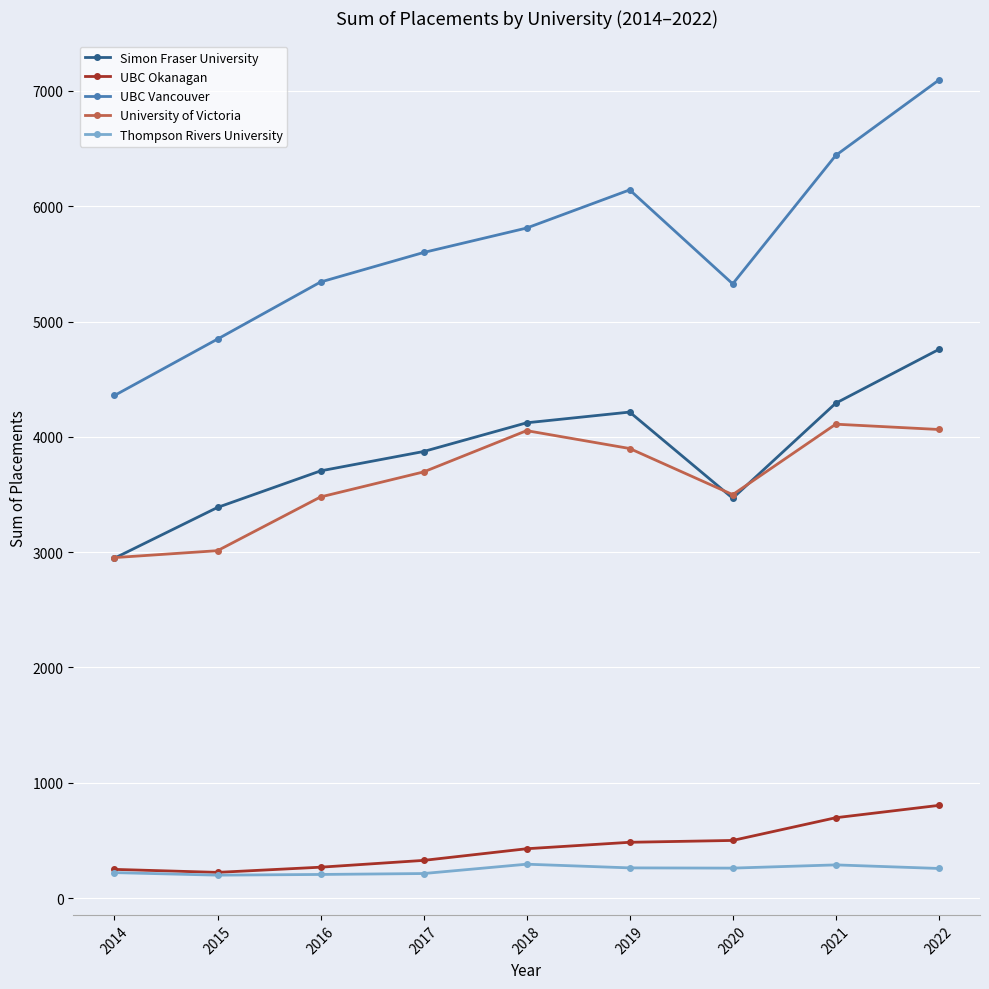

Is it true that Thompson Rivers University equals 199 at 2015?

True